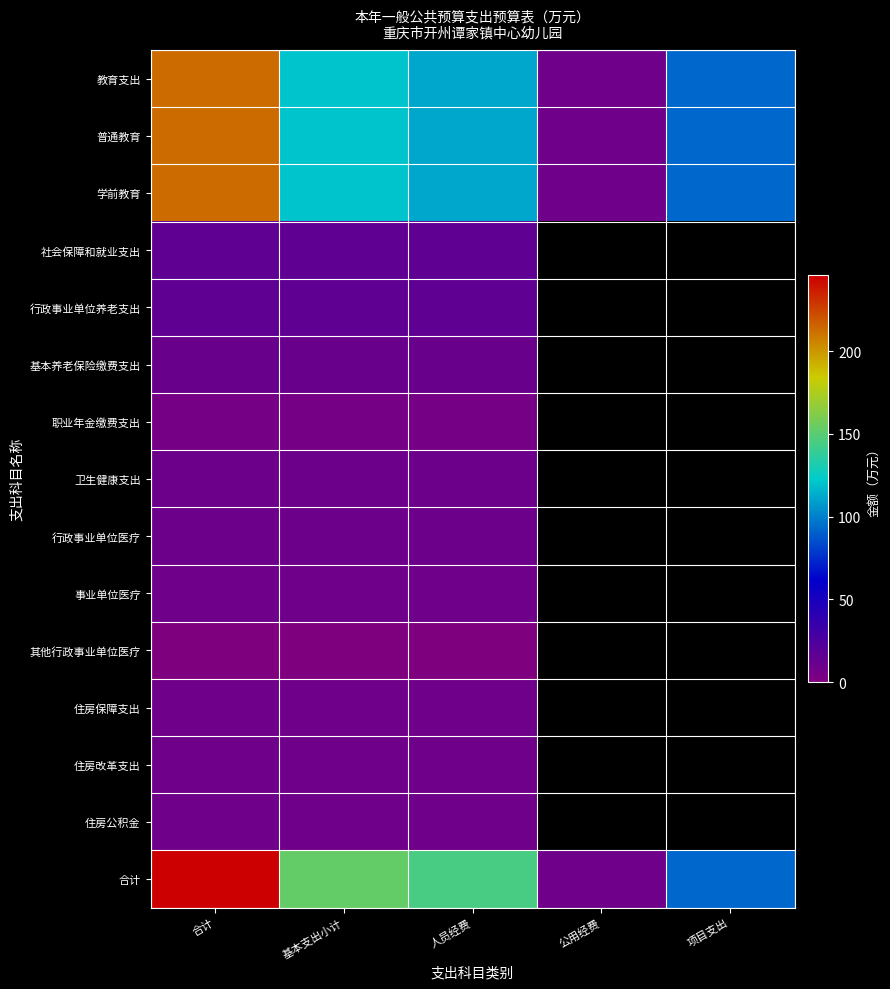

At which label does 住房改革支出 reach its peak?

合计